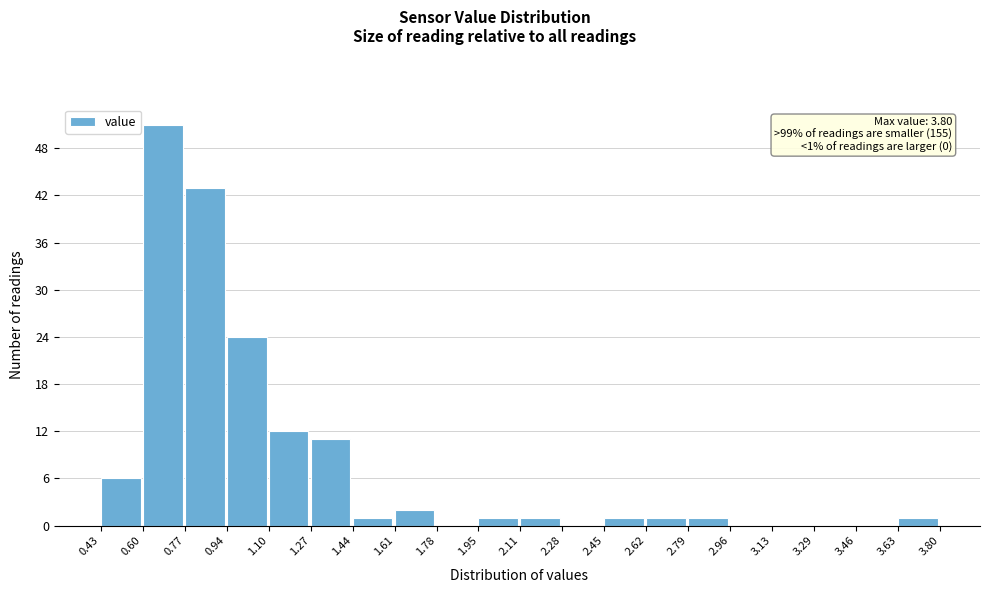

Which range on the x-axis has the tallest bar?

0.60 to 0.77